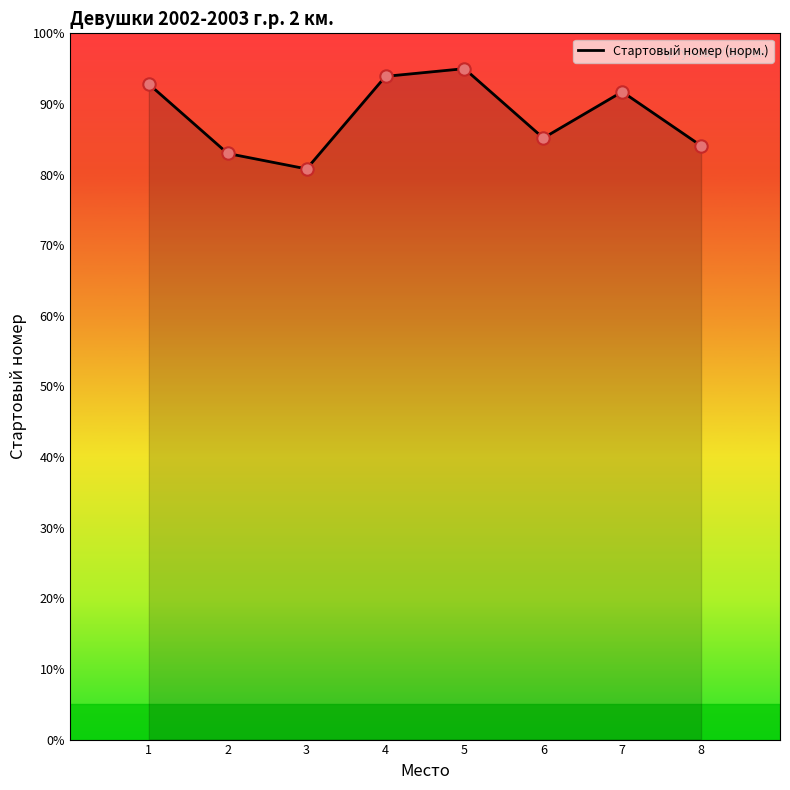

Approximately how many times larger is the value at 5 compared to 7?

1.0